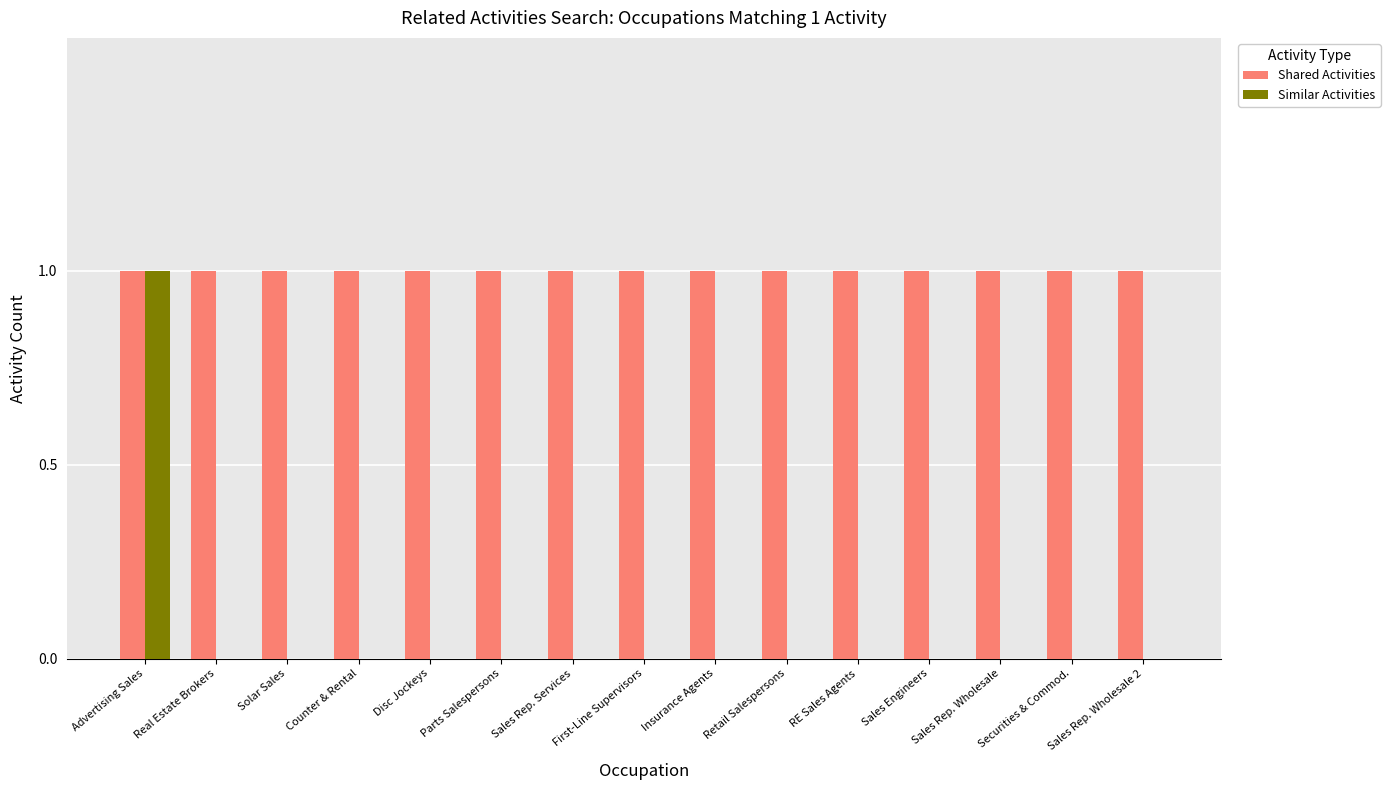

Are the bars grouped side by side (vs. stacked)?

Yes